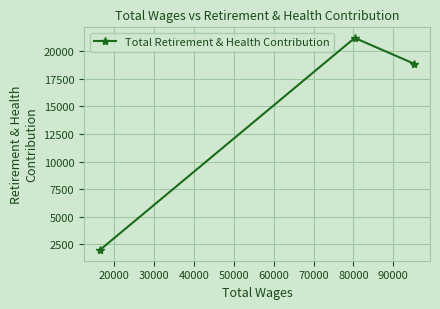

How many categories are shown in the chart?

3